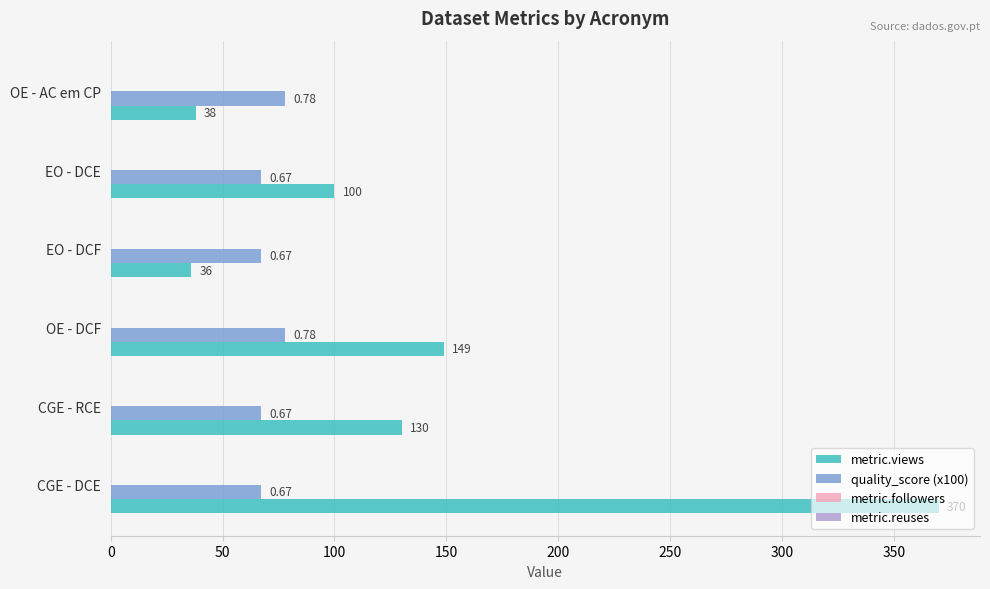

Which series has the largest range (max minus min)?

metric.views